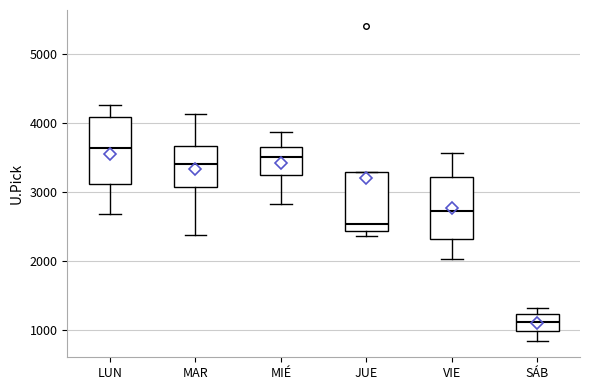

Which box has the lowest median line?

SÁB